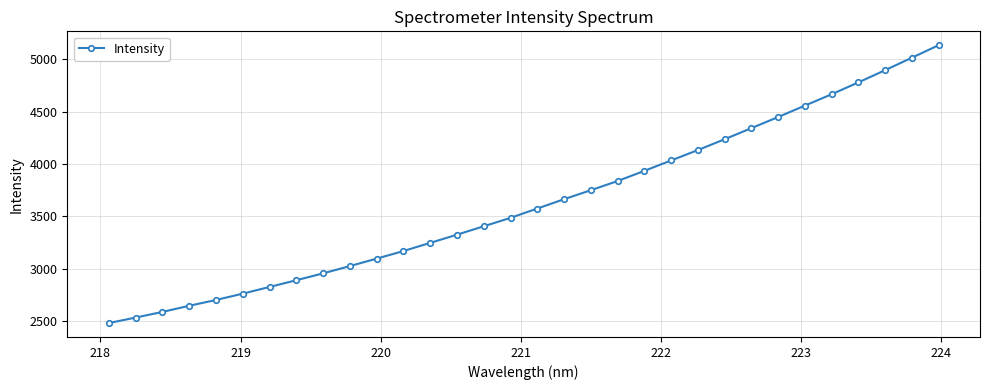

What is the difference between the maximum and minimum values?

2656.1